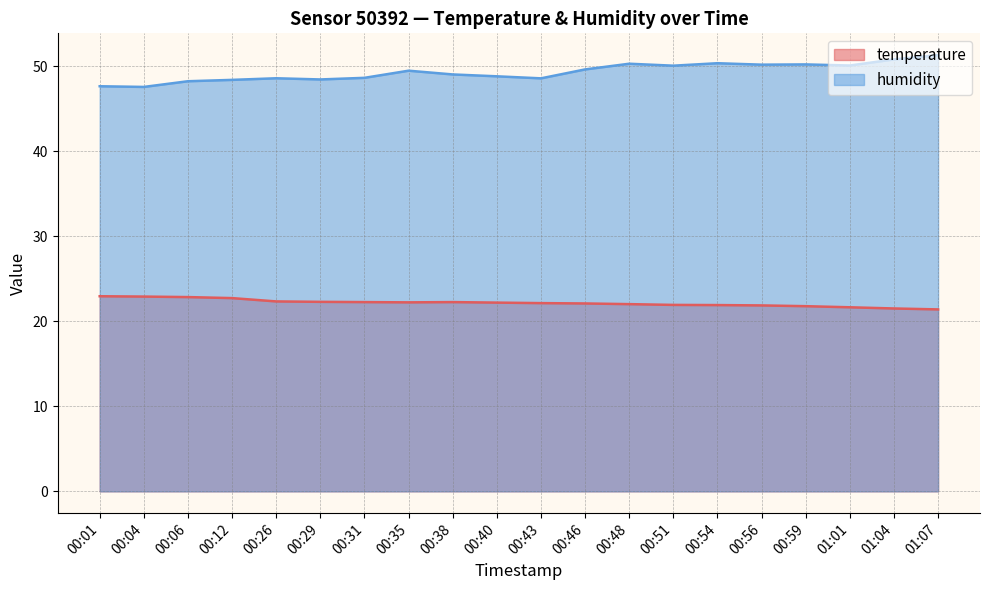

What are all the series names shown in the legend?

temperature, humidity